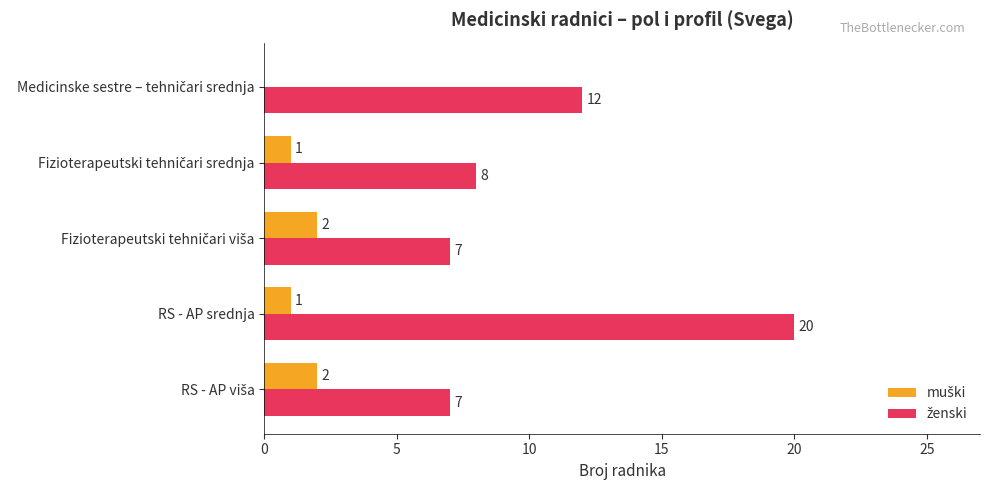

At which category is the sum across all series the highest?

RS - AP srednja